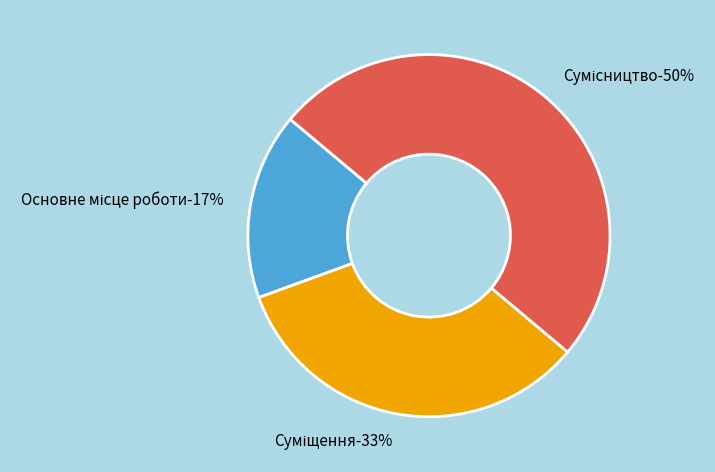

What percentage is the Суміщення slice, to the nearest percent?

33%